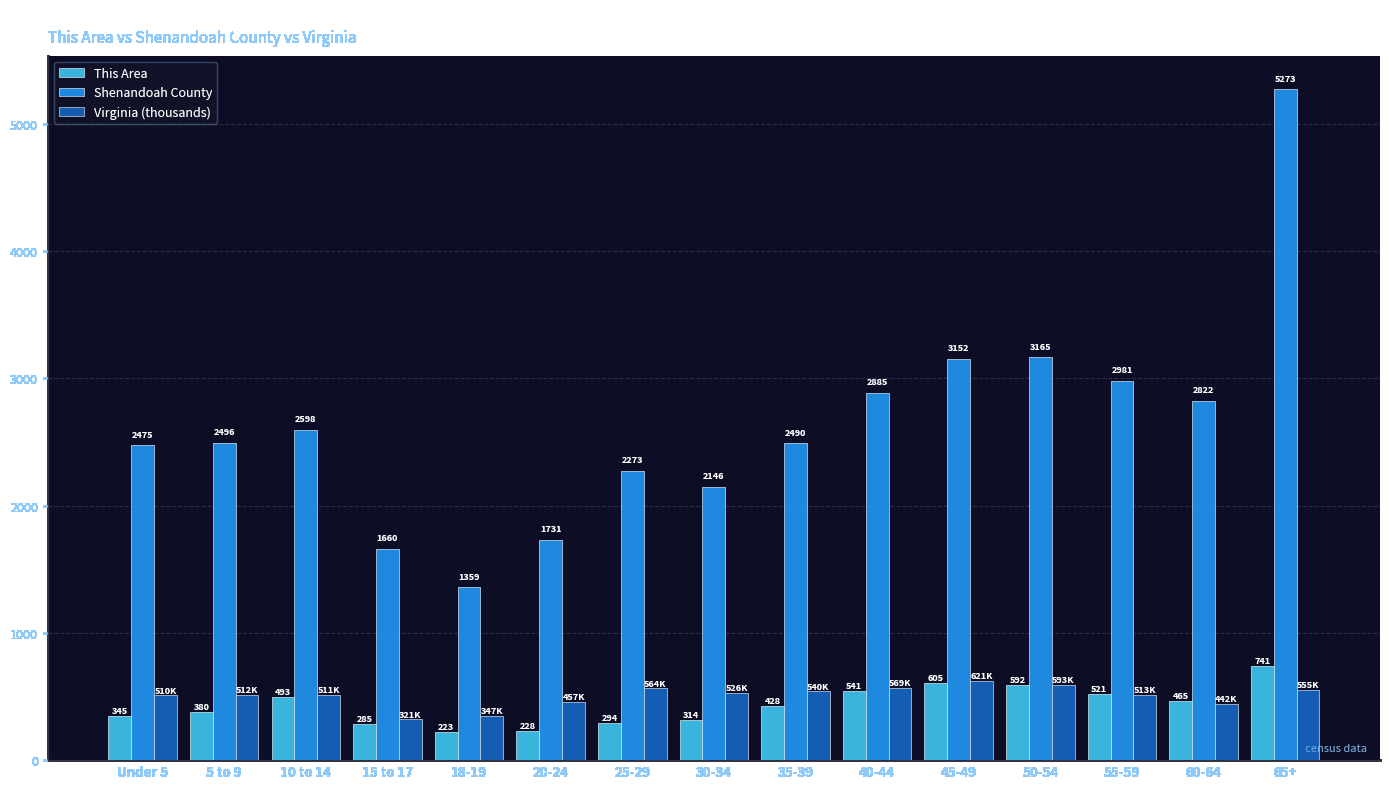

At 20-24, list the series in order from smallest to largest.

This Area, Virginia (thousands), Shenandoah County